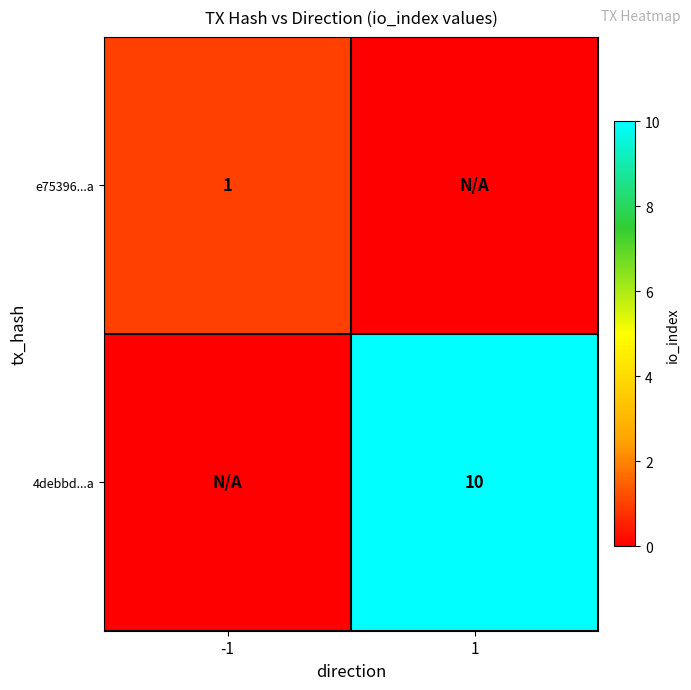

The value of 4debbd...a at 1 is 10. True or false?

True